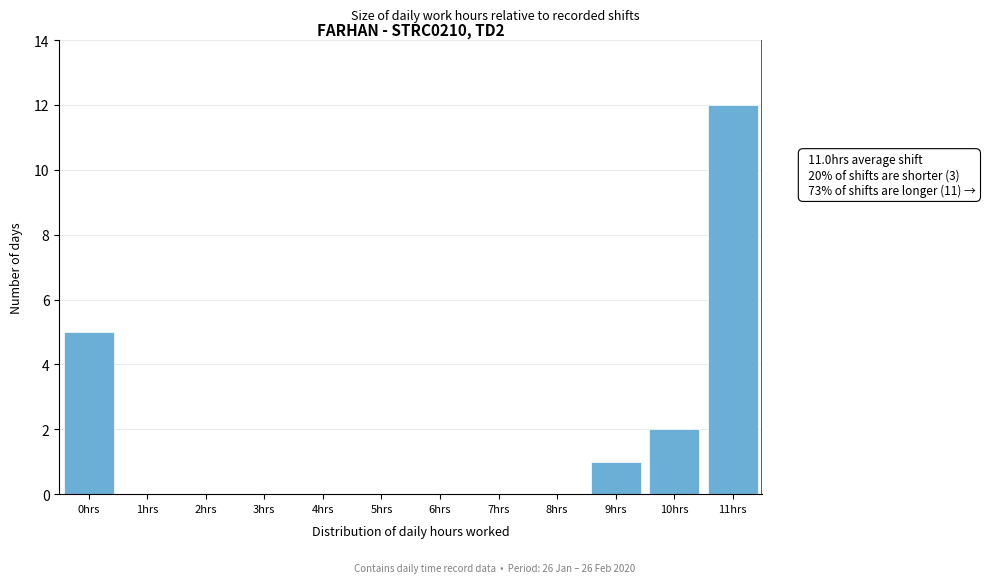

Reading left to right, list all the values displayed in this chart.

0hrs=5	1hrs=0	2hrs=0	3hrs=0	4hrs=0	5hrs=0	6hrs=0	7hrs=0	8hrs=0	9hrs=1	10hrs=2	11hrs=12